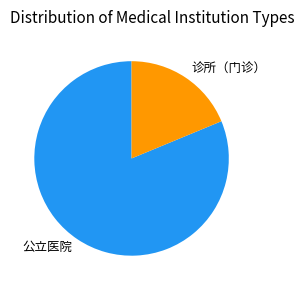

True or false: 诊所（门诊） accounts for 27% of the total.

False